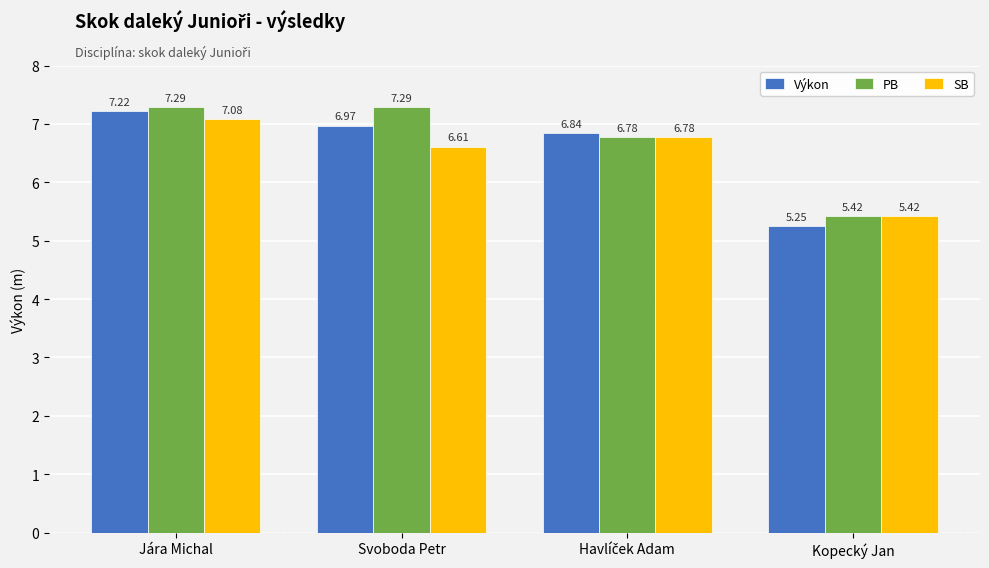

Is the value of PB at Svoboda Petr greater than the value of SB at Svoboda Petr?

Yes